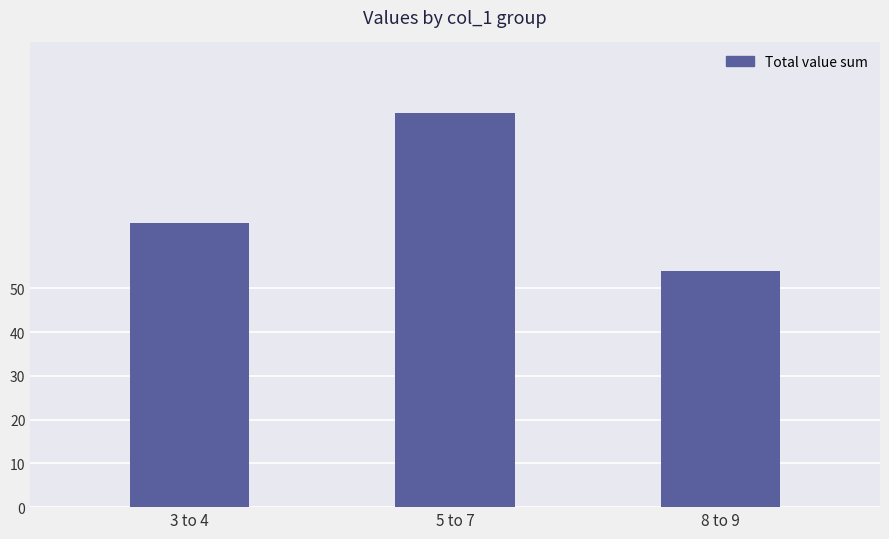

What is the approximate value at 3 to 4, to the nearest 5?

65